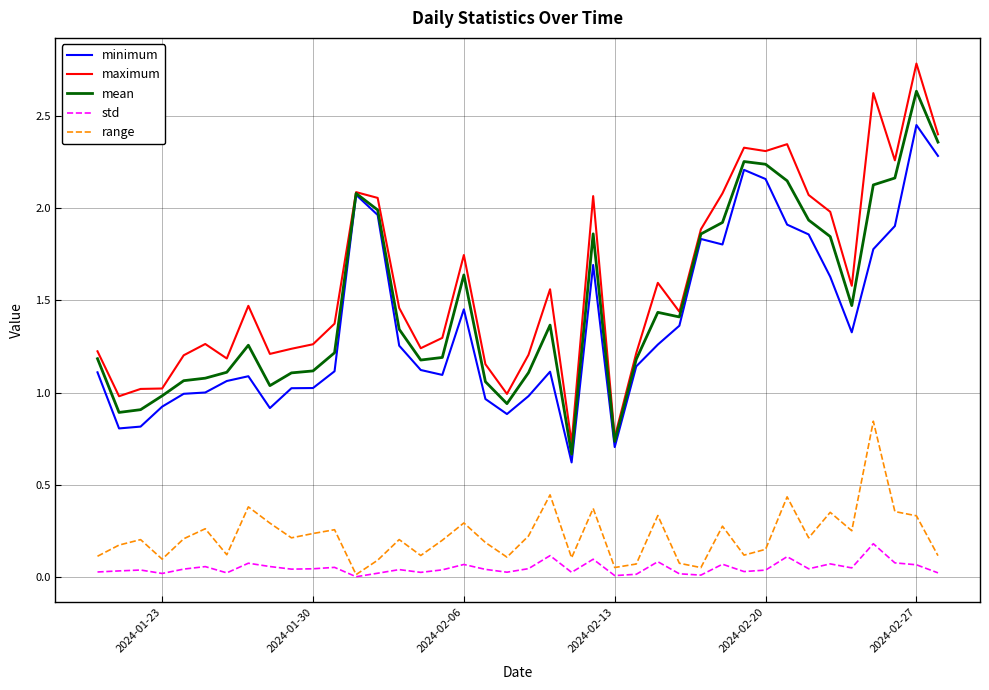

What is the greatest value displayed?

2.8